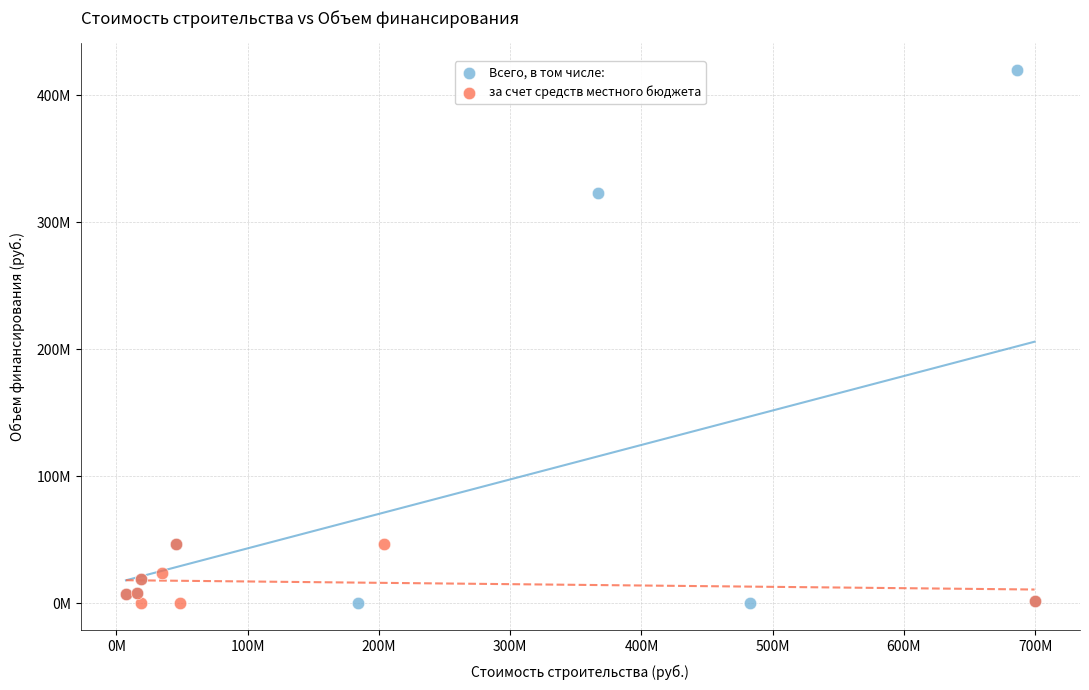

What are all the series names shown in the legend?

Всего, в том числе:, за счет средств местного бюджета